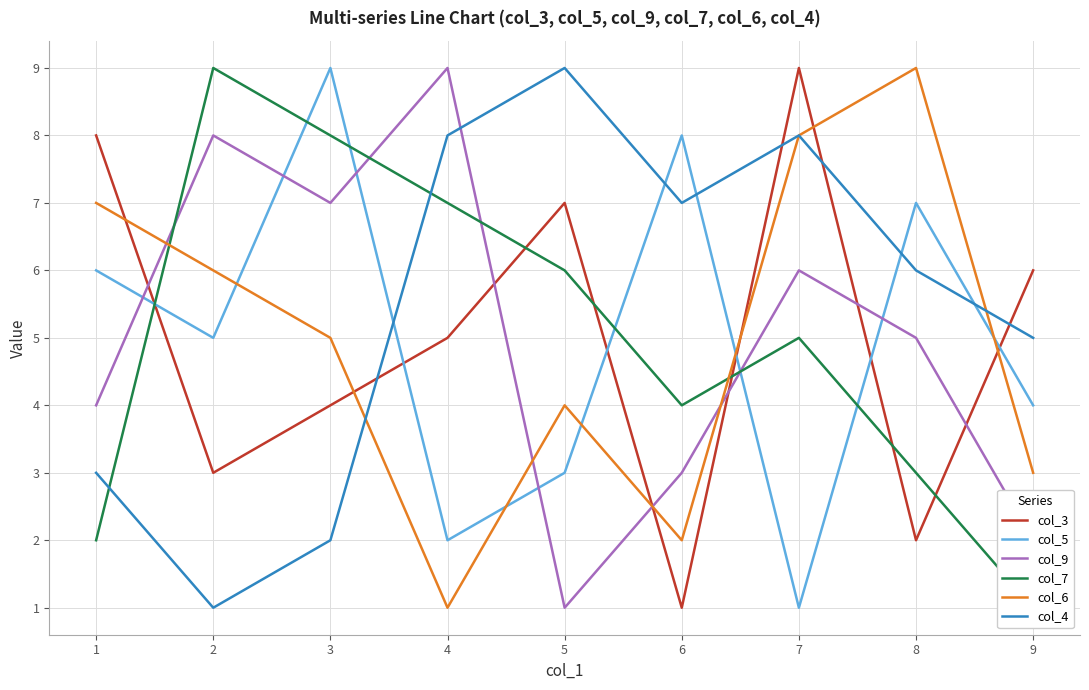

How many intersections are there between col_4 and col_6?

2